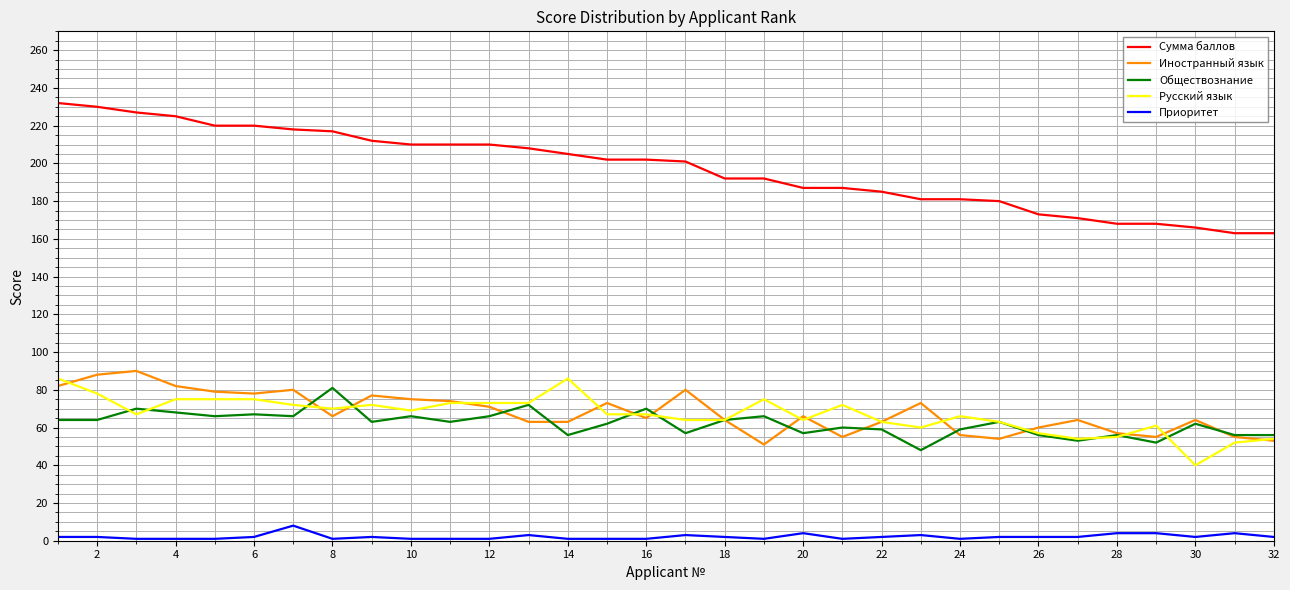

What is the maximum value for Сумма баллов?

232